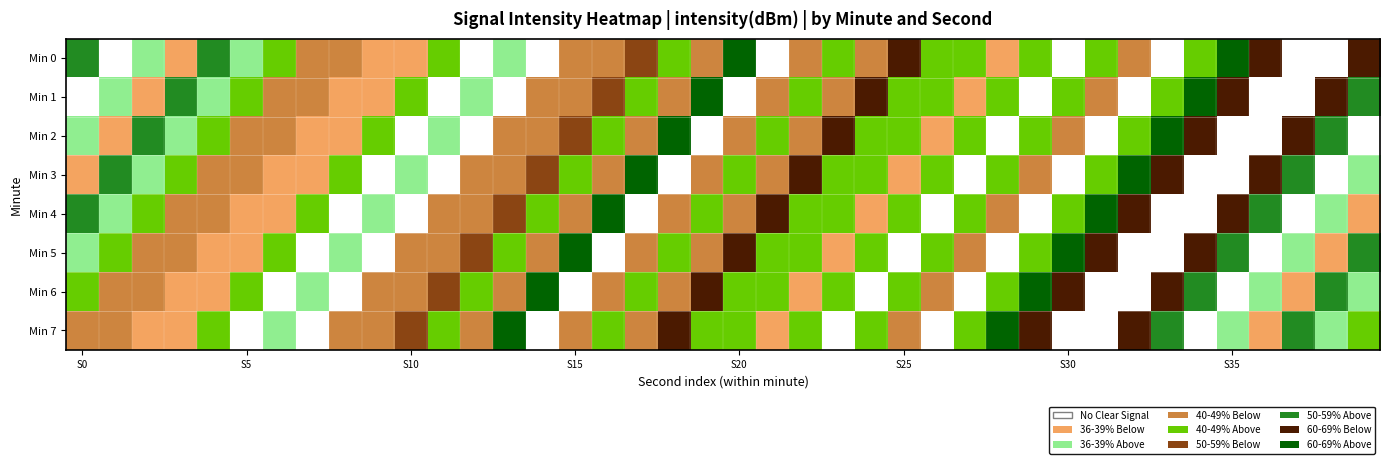

The 4 series shows -111.5 at 26. True or false?

False